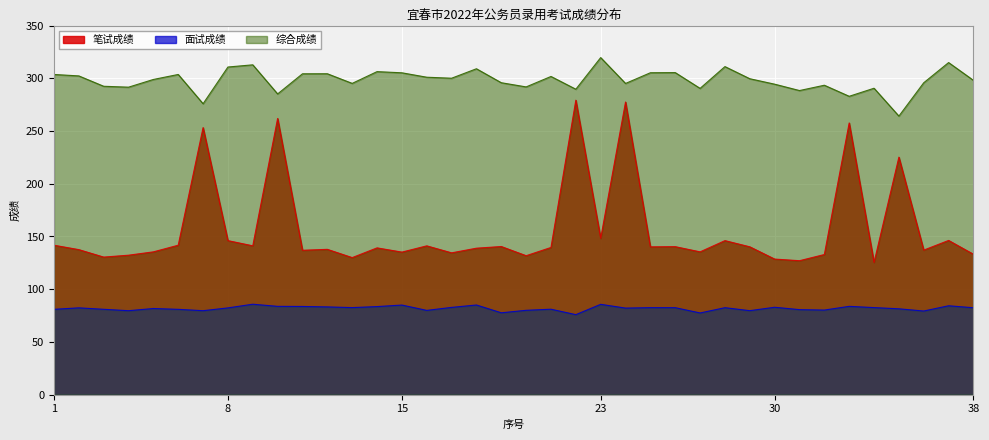

At which label does 面试成绩 first exceed 82?

2